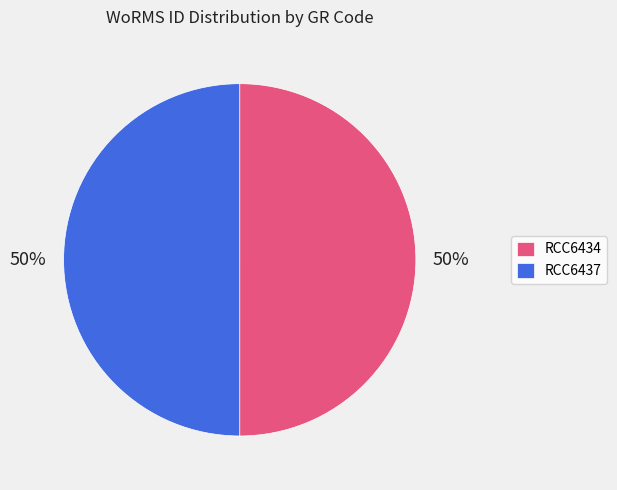

To the nearest percent, what portion does RCC6434 represent?

50%